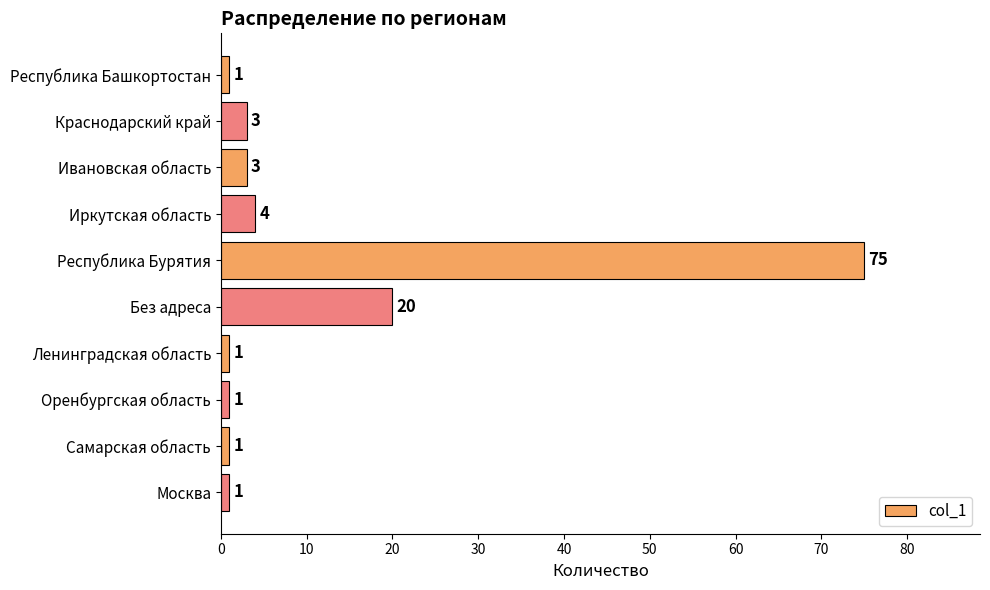

Reading bottom to top, extract all data points from this chart.

Москва=1	Самарская область=1	Оренбургская область=1	Ленинградская область=1	Без адреса=20	Республика Бурятия=75	Иркутская область=4	Ивановская область=3	Краснодарский край=3	Республика Башкортостан=1